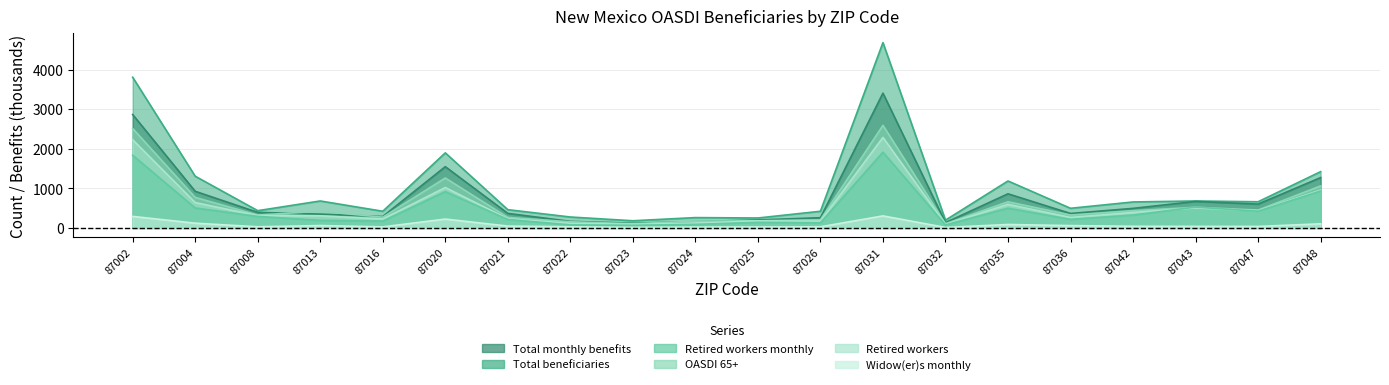

True or false: Retired workers and OASDI 65+ cross at least once.

False